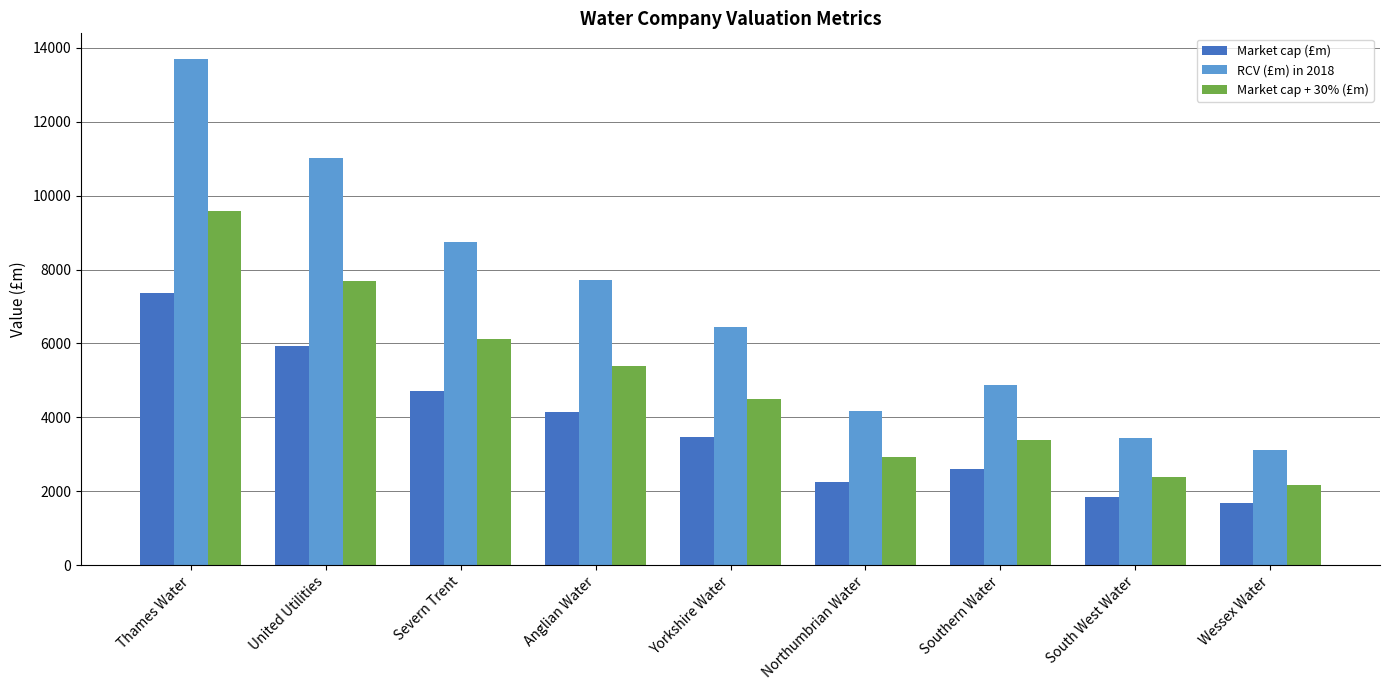

Reading right to left, extract all data points from this chart.

Market cap (£m): 1672.0	1845.0	2615.8	2248.8	3466.2	4152.3	4699.5	5920.1	7369.2
RCV (£m) in 2018: 3109.5	3431.2	4864.7	4182.3	6446.3	7722.2	8740.0	11009.9	13704.8
Market cap + 30% (£m): 2173.6	2398.5	3400.6	2923.5	4506.1	5398.0	6109.4	7696.2	9579.9